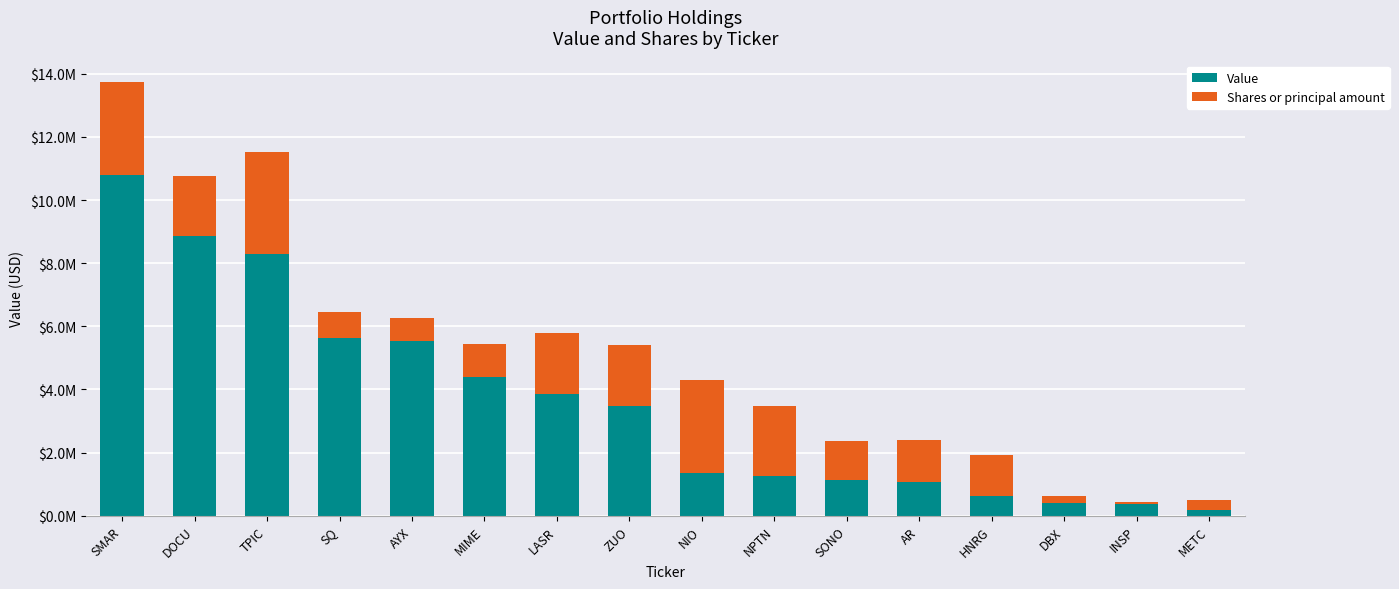

What is the difference between the Shares or principal amount values at HNRG and LASR?

616933.0